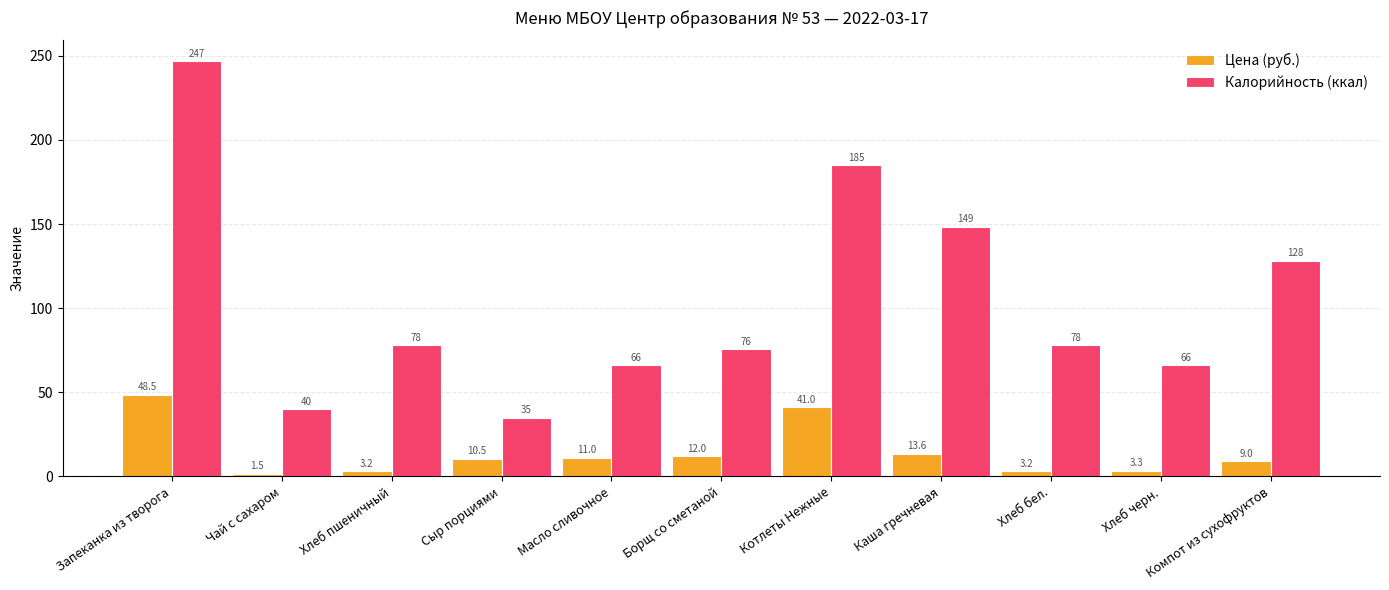

The value of Калорийность (ккал) at Хлеб бел. is 113.7. True or false?

False